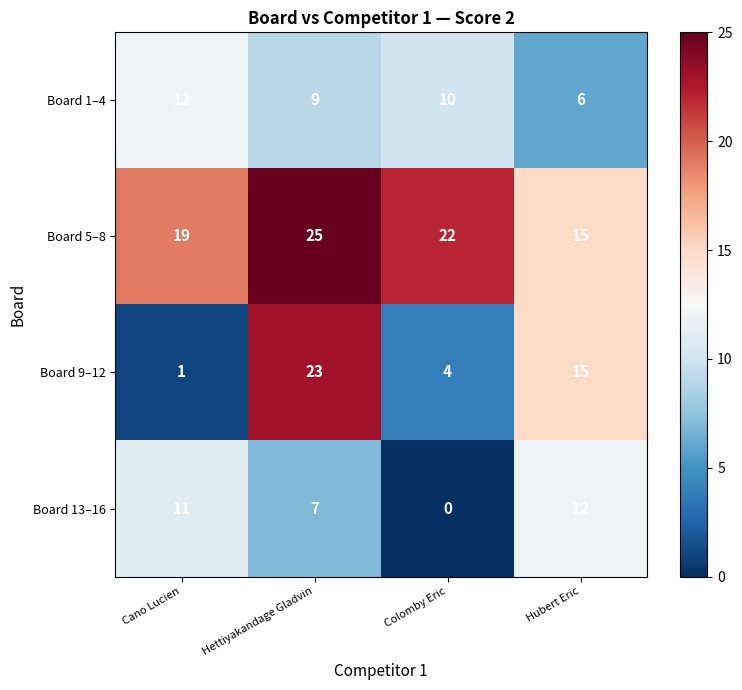

Reading left to right, extract all data points from this chart.

Board 1–4: Cano Lucien=12	Hettiyakandage Gladvin=9	Colomby Eric=10	Hubert Eric=6
Board 5–8: Cano Lucien=19	Hettiyakandage Gladvin=25	Colomby Eric=22	Hubert Eric=15
Board 9–12: Cano Lucien=1	Hettiyakandage Gladvin=23	Colomby Eric=4	Hubert Eric=15
Board 13–16: Cano Lucien=11	Hettiyakandage Gladvin=7	Colomby Eric=0	Hubert Eric=12